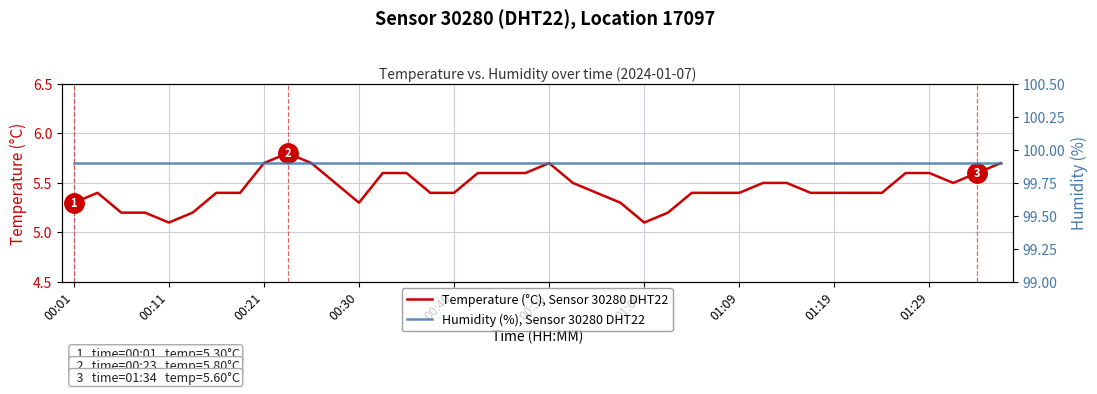

How many interior local peaks does the Temperature (°C), Sensor 30280 DHT22 series have?

3